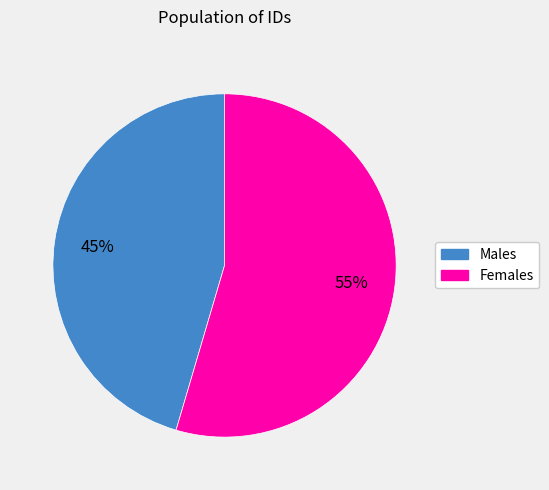

To the nearest percent, what is the average slice percentage?

50%